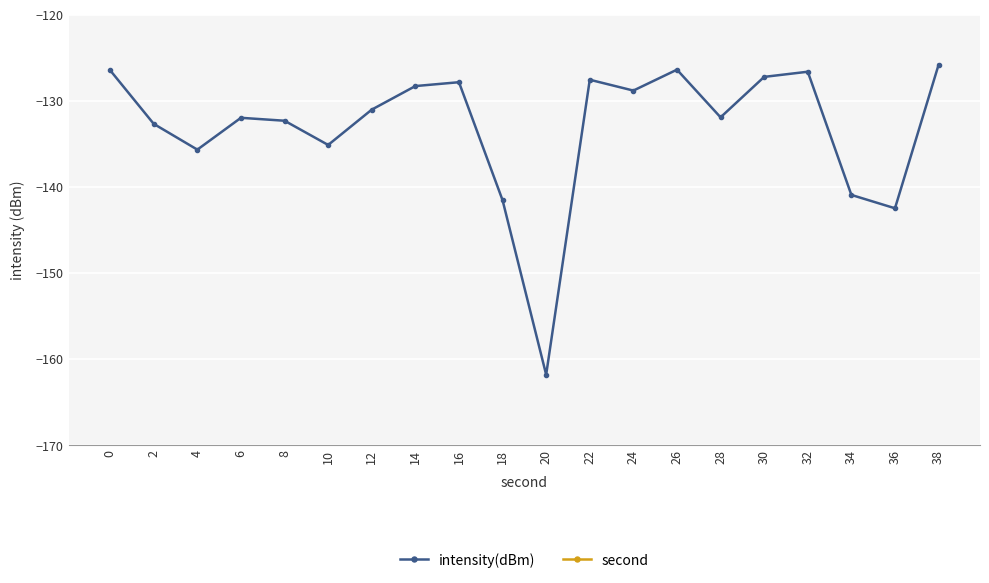

Reading left to right, extract all data points from this chart.

intensity(dBm): 0=-126.4	2=-132.7	4=-135.6	6=-131.9	8=-132.3	10=-135.1	12=-131.0	14=-128.3	16=-127.8	18=-141.5	20=-161.8	22=-127.5	24=-128.8	26=-126.4	28=-131.9	30=-127.2	32=-126.6	34=-140.9	36=-142.5	38=-125.8
second: 0=0.0	2=2.0	4=4.0	6=6.0	8=8.0	10=10.0	12=12.0	14=14.0	16=16.0	18=18.0	20=20.0	22=22.0	24=24.0	26=26.0	28=28.0	30=30.0	32=32.0	34=34.0	36=36.0	38=38.0